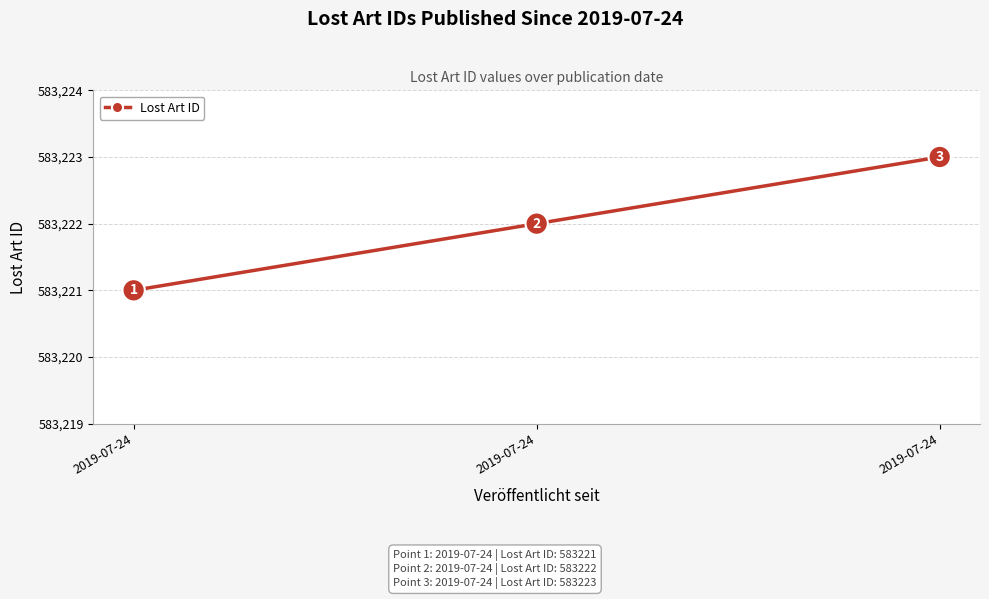

Count the values in the range 583221 to 583223.

3